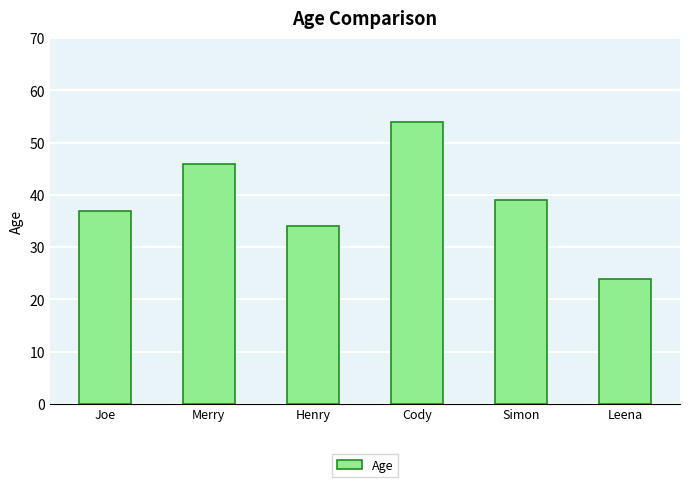

Reading left to right, list all the values displayed in this chart.

37	46	34	54	39	24